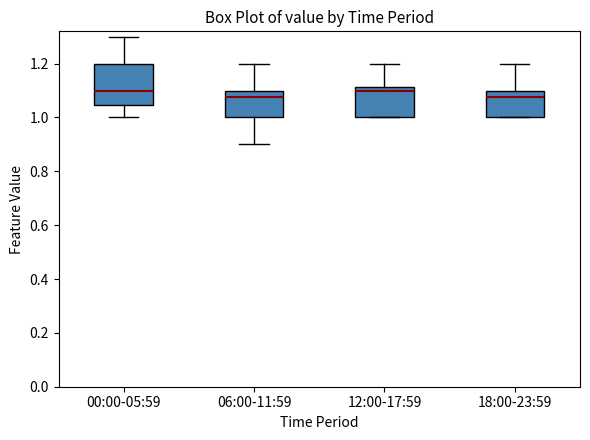

Which box is the tallest, from its lower edge to its upper edge?

00:00-05:59